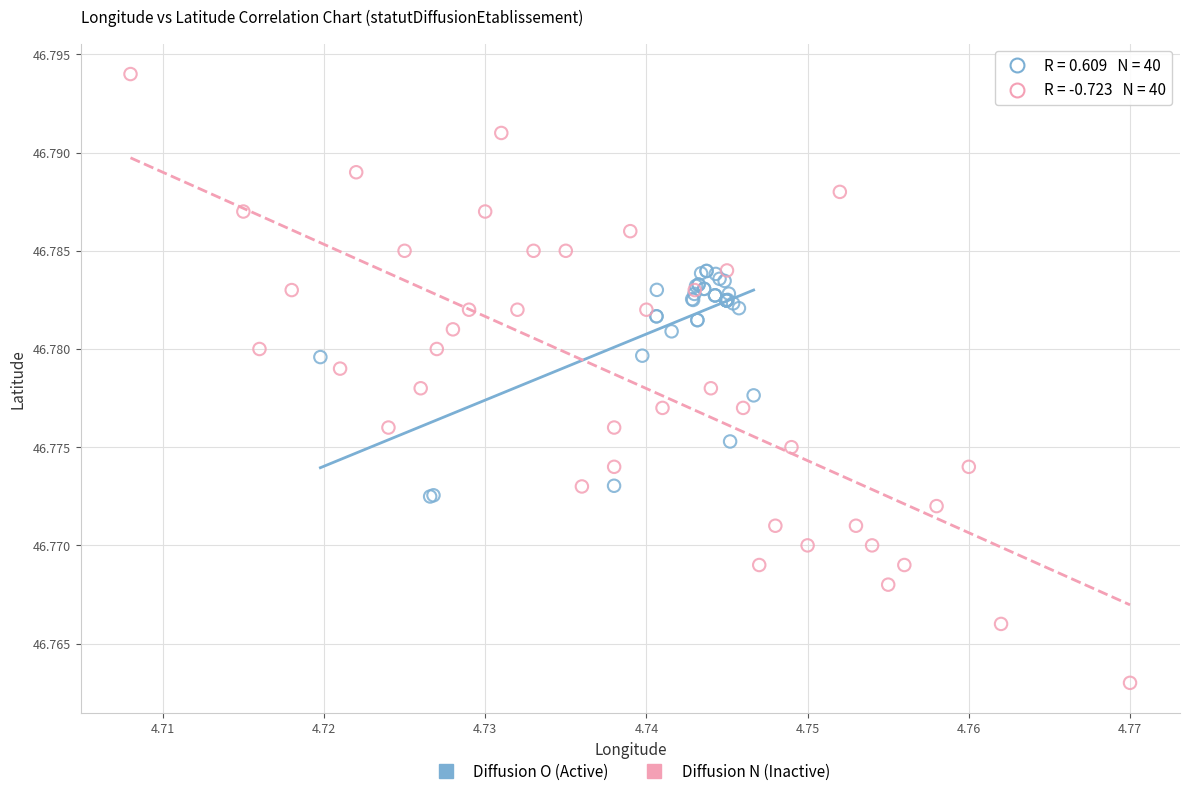

Which series reaches the maximum Y coordinate?

Diffusion N (Inactive)